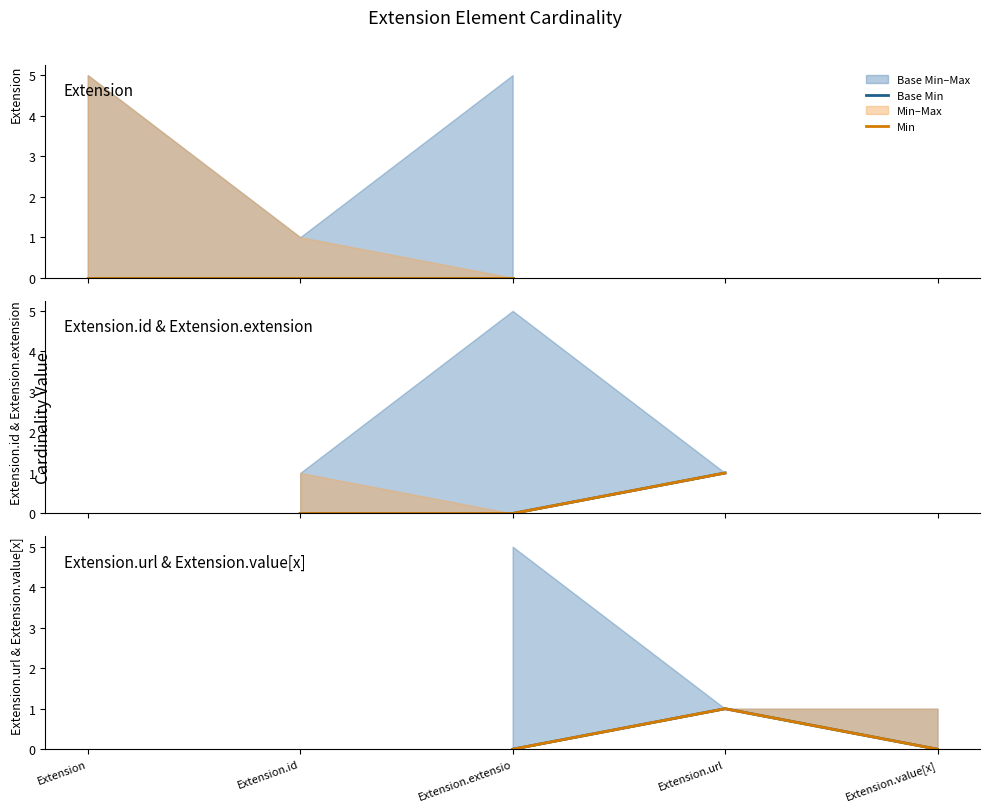

Is it true that Min equals 1 at Extension.url?

False